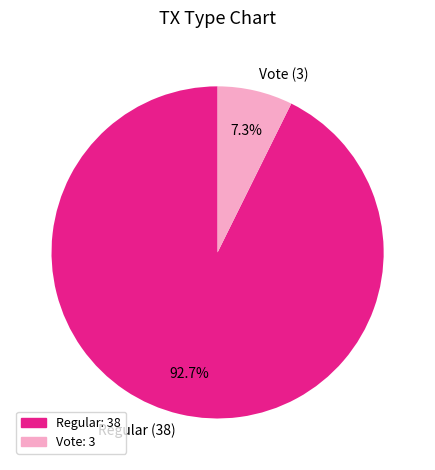

To the nearest percent, what is the average slice percentage?

50%